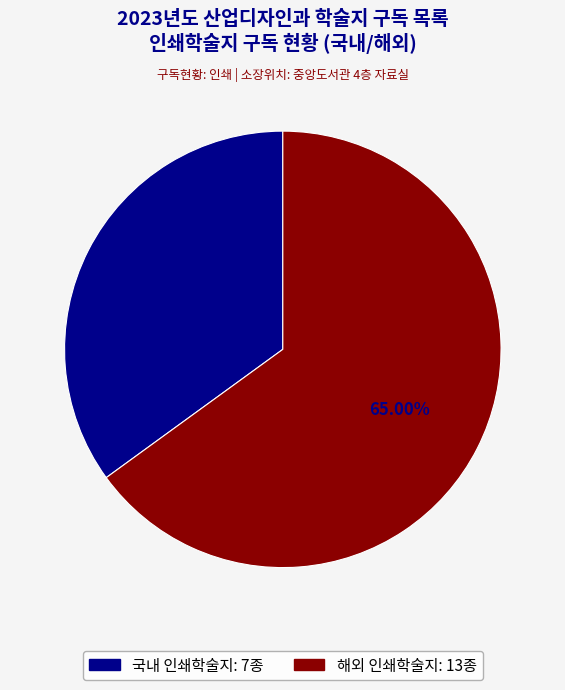

Is there a majority slice in this chart?

Yes